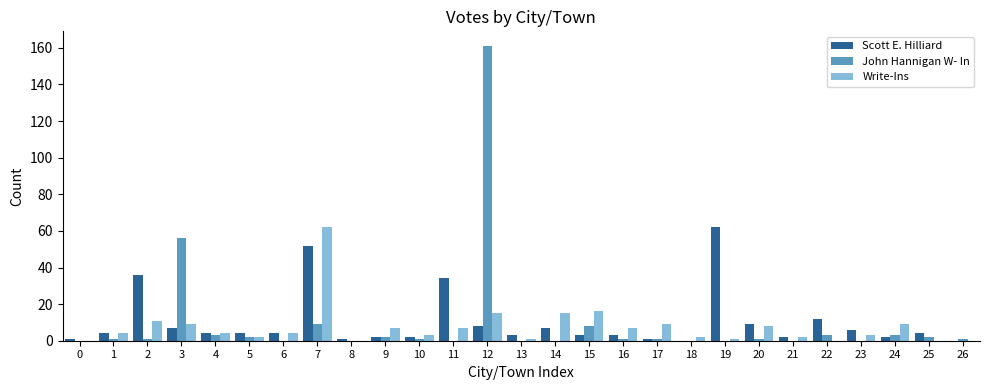

At which category is the sum across all series the highest?

12